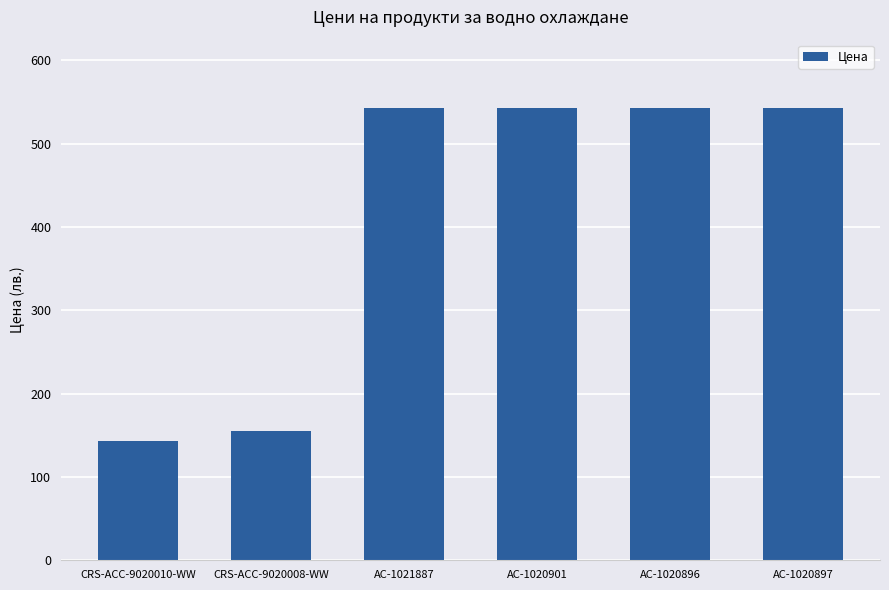

At which label is the value closest to 343?

CRS-ACC-9020008-WW